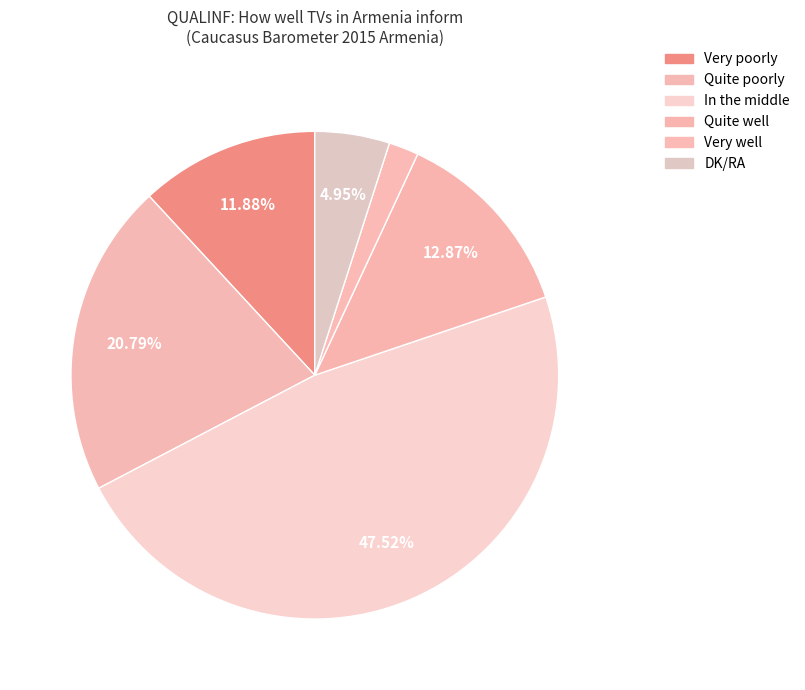

To the nearest percent, what is the difference between the largest and smallest slice percentages?

46%